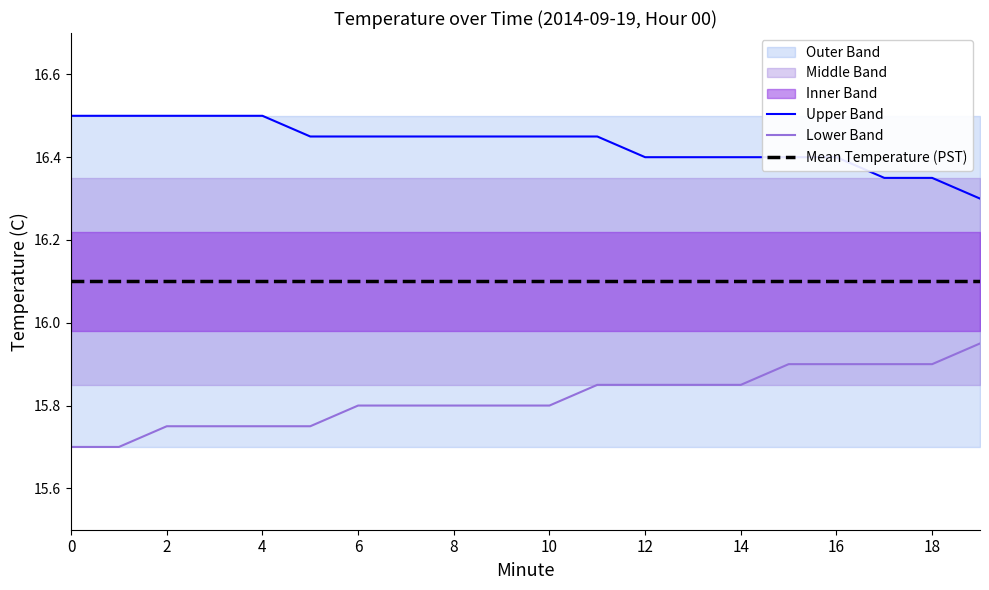

Rank the series by their average value, from highest to lowest.

Upper Band, Mean Temperature (PST), Lower Band